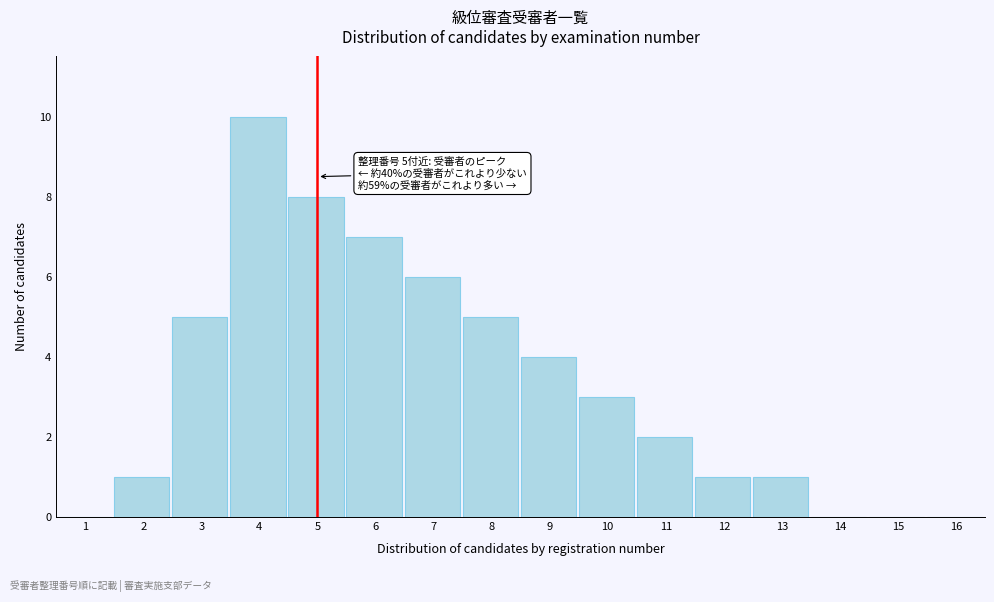

Reading right to left, extract all data points from this chart.

16=0	15=0	14=0	13=1	12=1	11=2	10=3	9=4	8=5	7=6	6=7	5=8	4=10	3=5	2=1	1=0